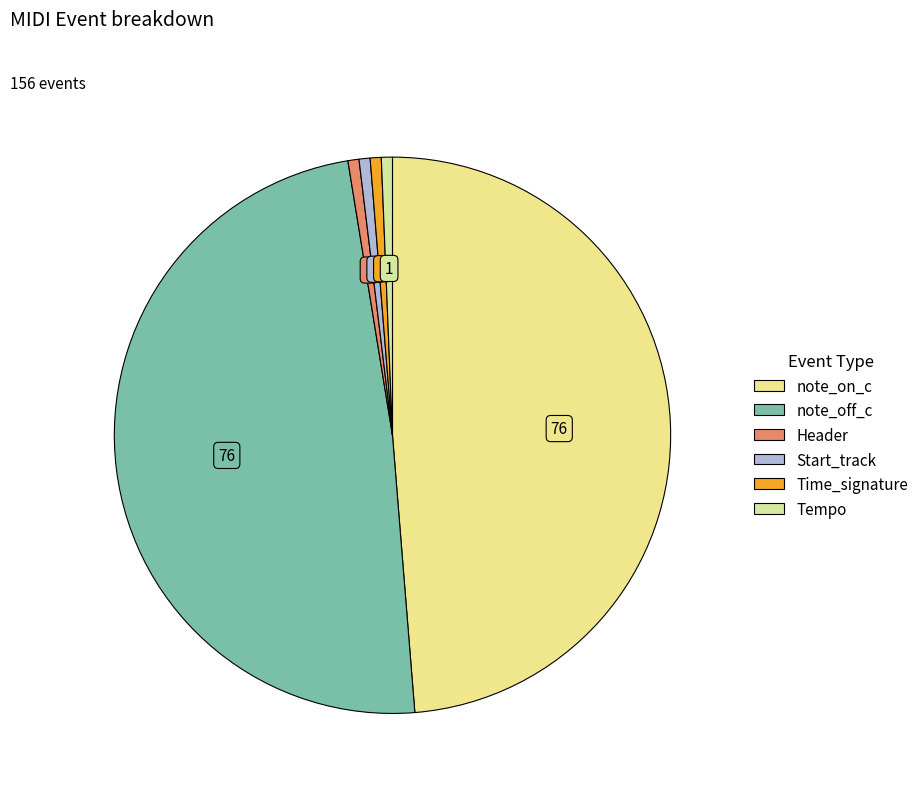

Between Header and note_on_c, which is larger?

note_on_c